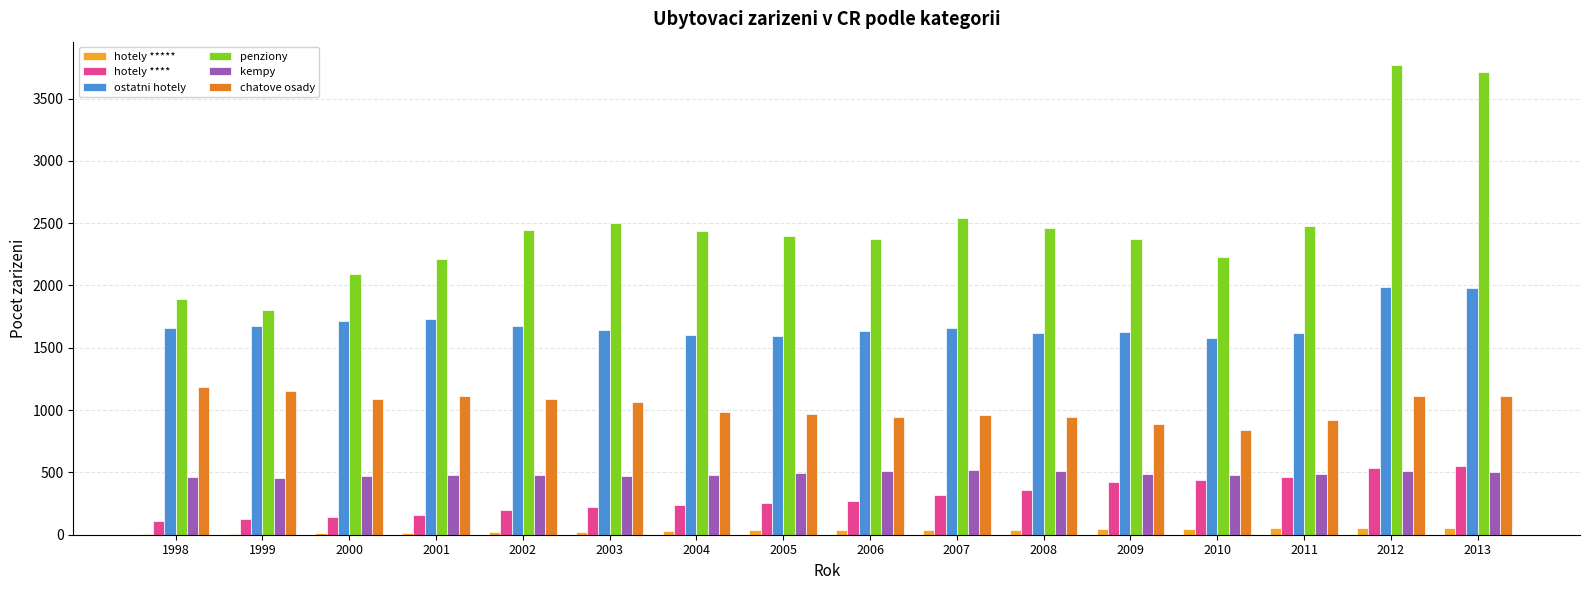

What is the maximum value shown in the chart?

3768